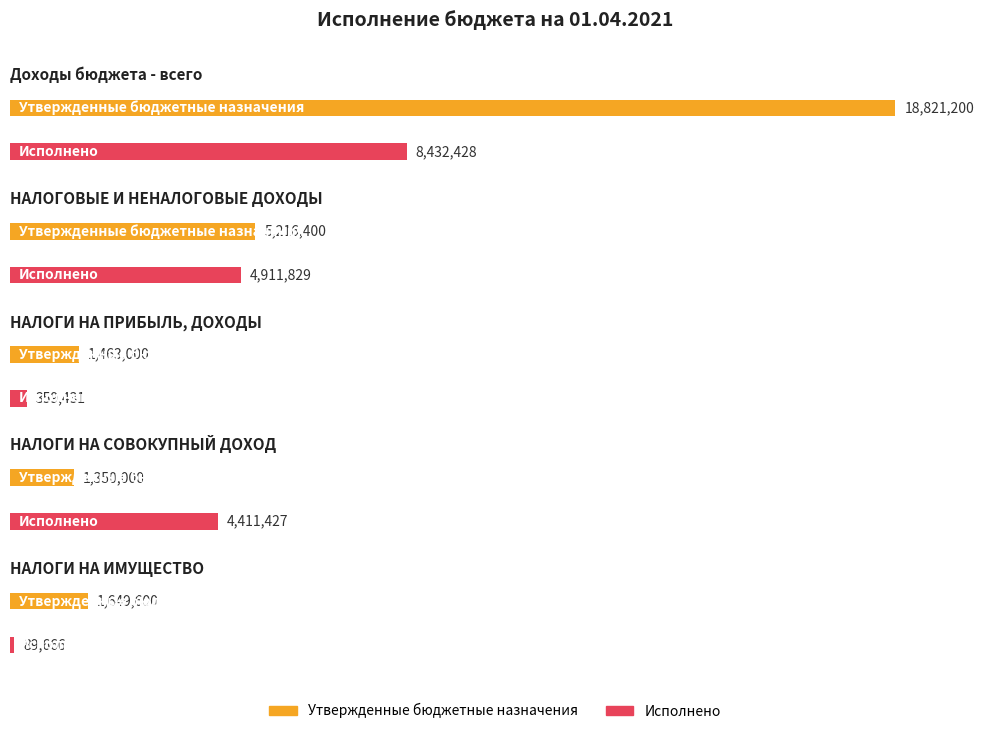

Reading left to right, extract all data points from this chart.

Утвержденные бюджетные назначения: Доходы бюджета - всего=18821200.0	НАЛОГОВЫЕ И НЕНАЛОГОВЫЕ ДОХОДЫ=5216400.0	НАЛОГИ НА ПРИБЫЛЬ, ДОХОДЫ=1463000.0	НАЛОГИ НА СОВОКУПНЫЙ ДОХОД=1350000.0	НАЛОГИ НА ИМУЩЕСТВО=1649600.0
Исполнено: Доходы бюджета - всего=8432427.6	НАЛОГОВЫЕ И НЕНАЛОГОВЫЕ ДОХОДЫ=4911829.2	НАЛОГИ НА ПРИБЫЛЬ, ДОХОДЫ=359431.1	НАЛОГИ НА СОВОКУПНЫЙ ДОХОД=4411427.2	НАЛОГИ НА ИМУЩЕСТВО=89666.4